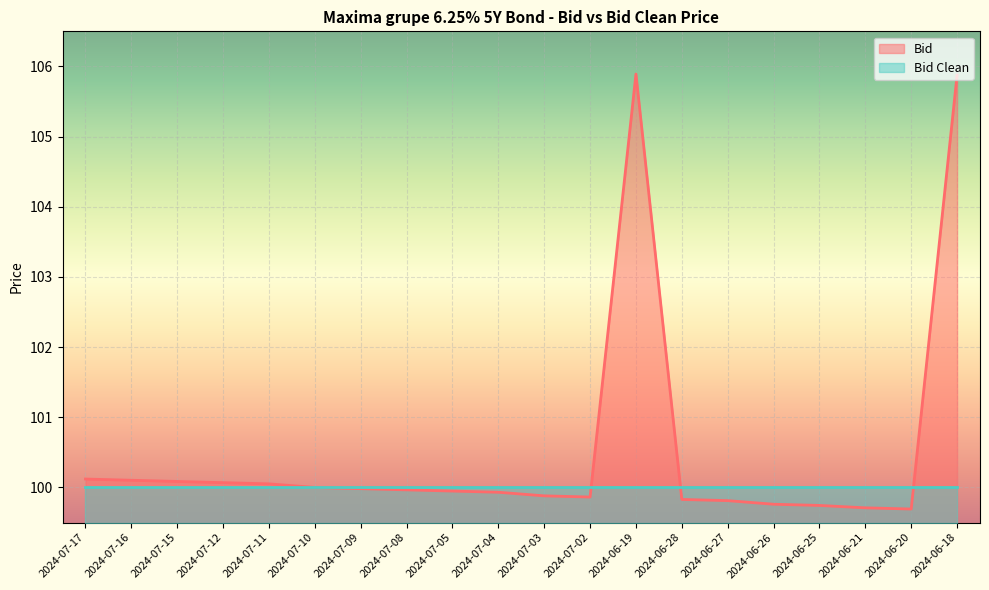

The value at 2024-07-08 is 22.3. True or false?

False